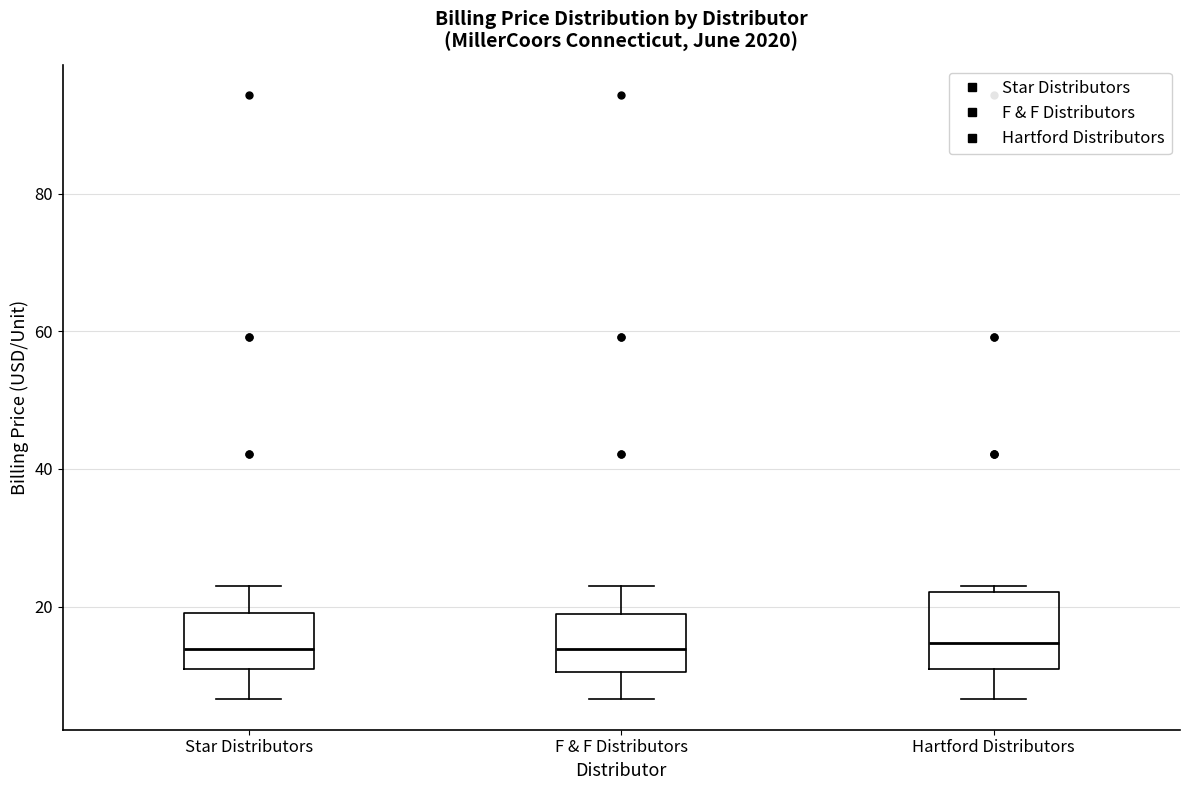

Reading left to right, transcribe this box plot: for each box, give where its median line is, the range the box spans, and where its two whiskers end, as read against the y-axis. The values are not printed on the chart, so give them approximately, as read against the axis.

Star Distributors: median 14, box 10 to 20, whiskers 6 to 24
F & F Distributors: median 14, box 10 to 18, whiskers 6 to 24
Hartford Distributors: median 14, box 10 to 22, whiskers 6 to 24